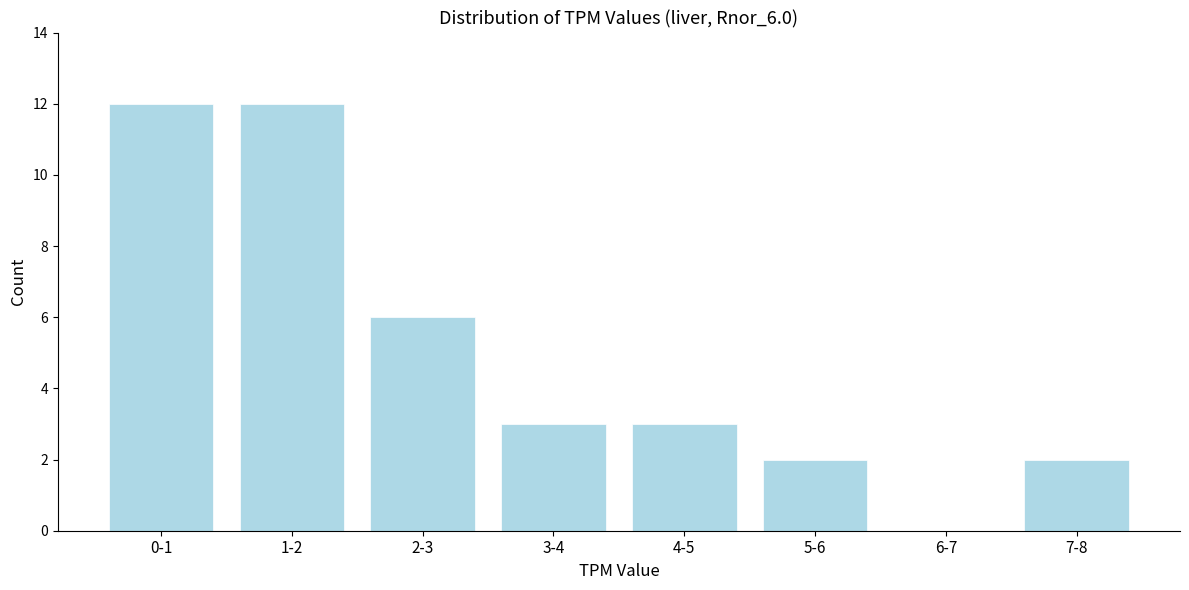

Reading right to left, what are all the values shown in this chart?

7-8=2	6-7=0	5-6=2	4-5=3	3-4=3	2-3=6	1-2=12	0-1=12